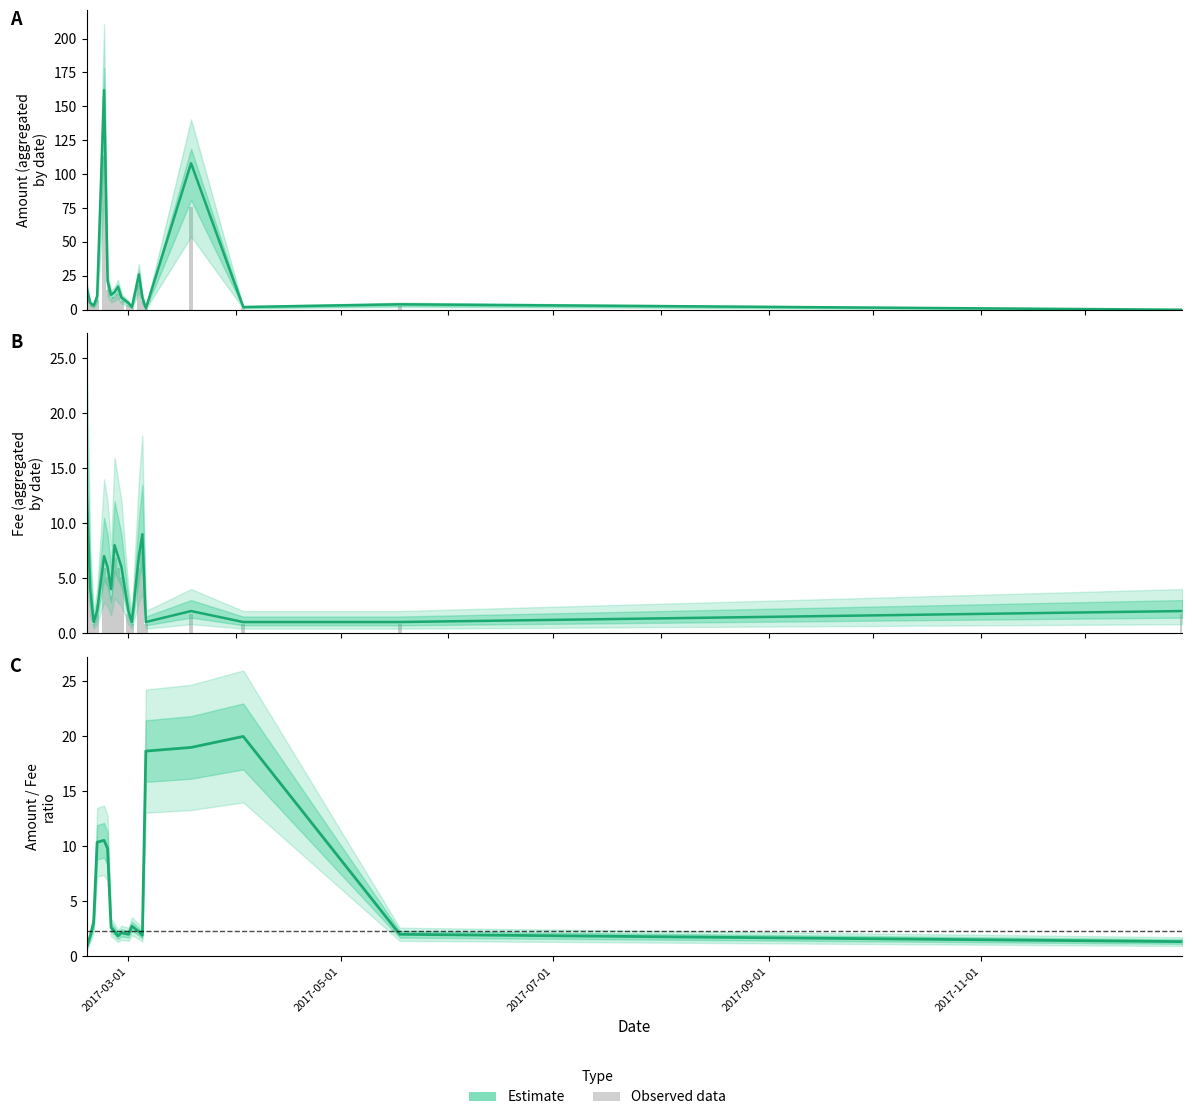

What is the total value across all series at 2017-05-18?

5.0